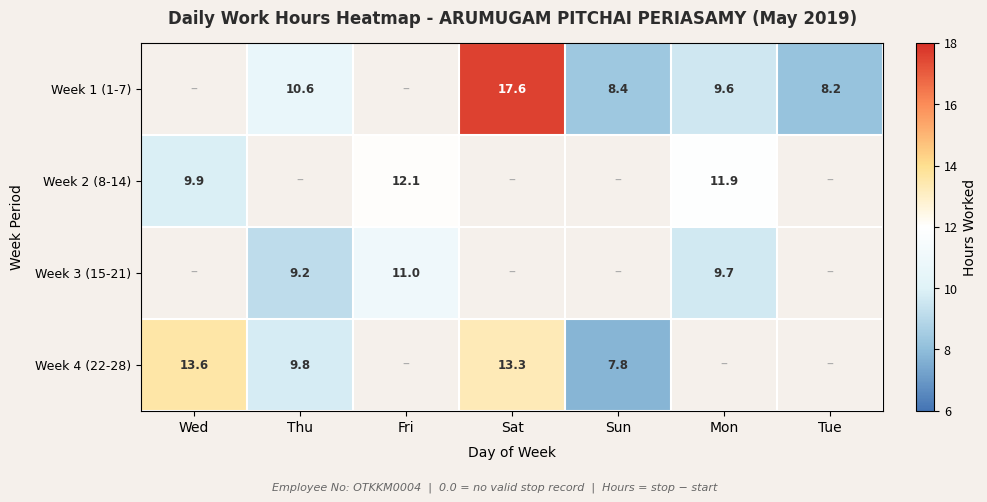

The value of Week 2 (8-14) at Fri is 17.4. True or false?

False